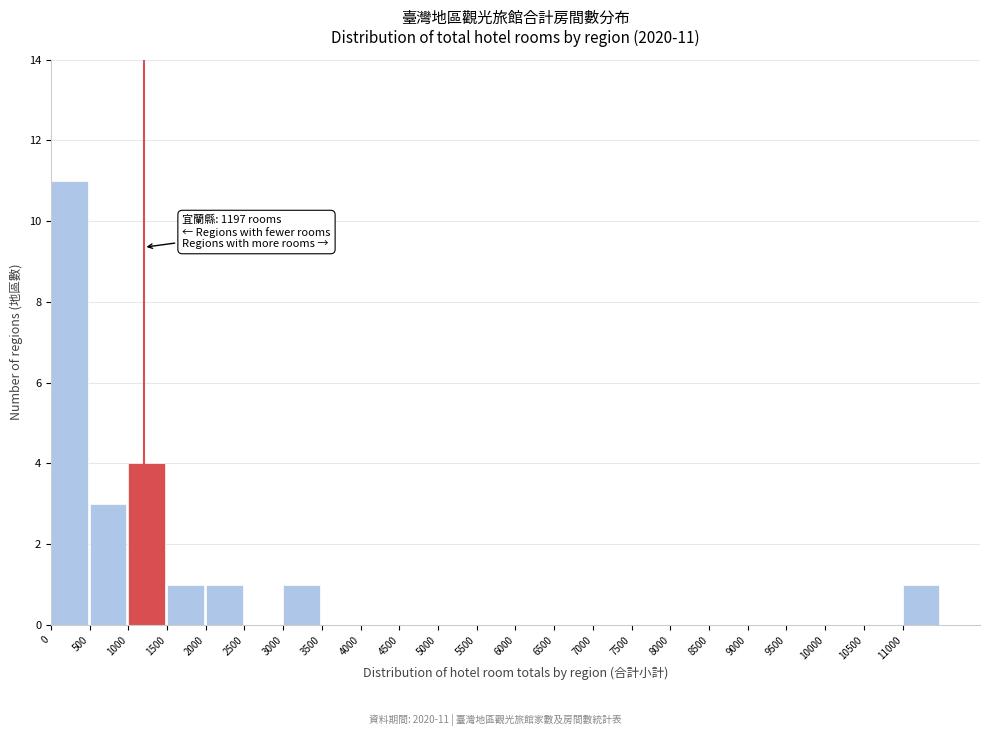

Over which range of the x-axis is the bar tallest?

0 to 500